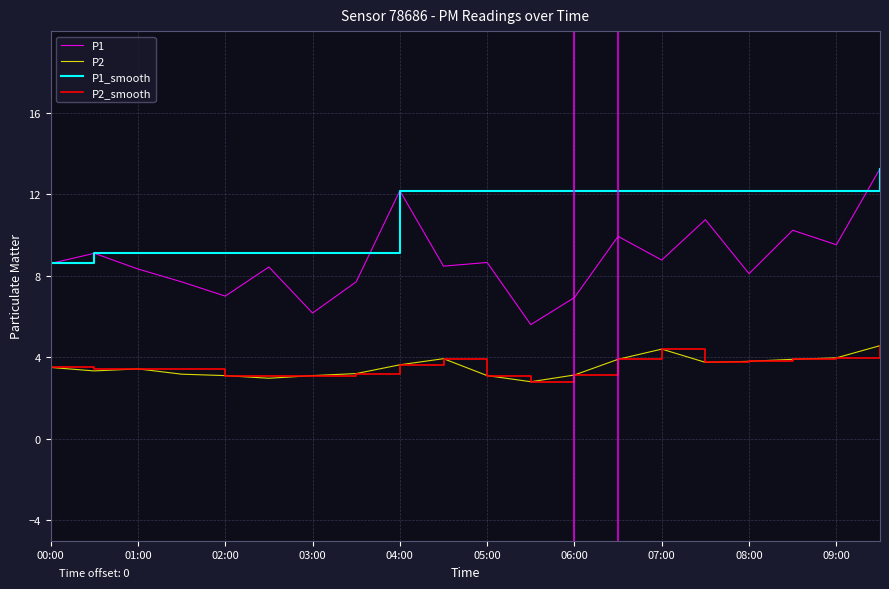

Which series has the widest spread of values?

P1